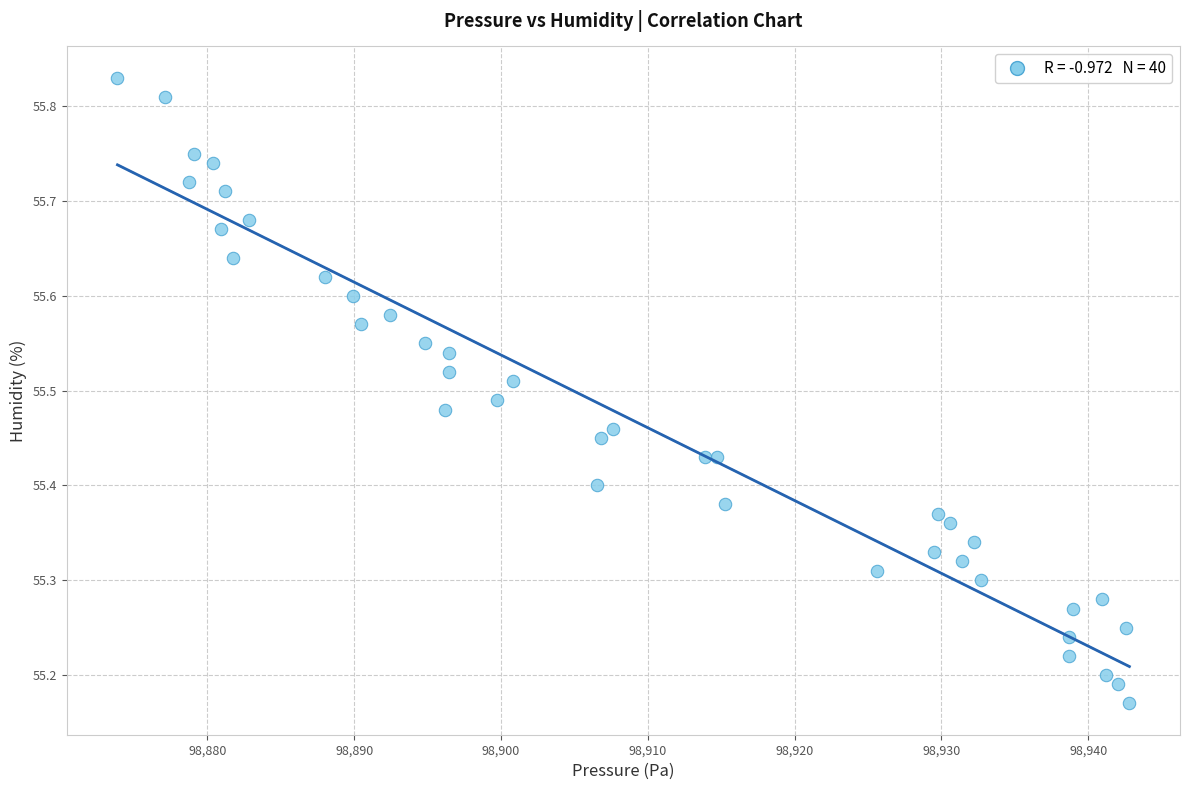

What is the range of X values (max minus min)?

68.9